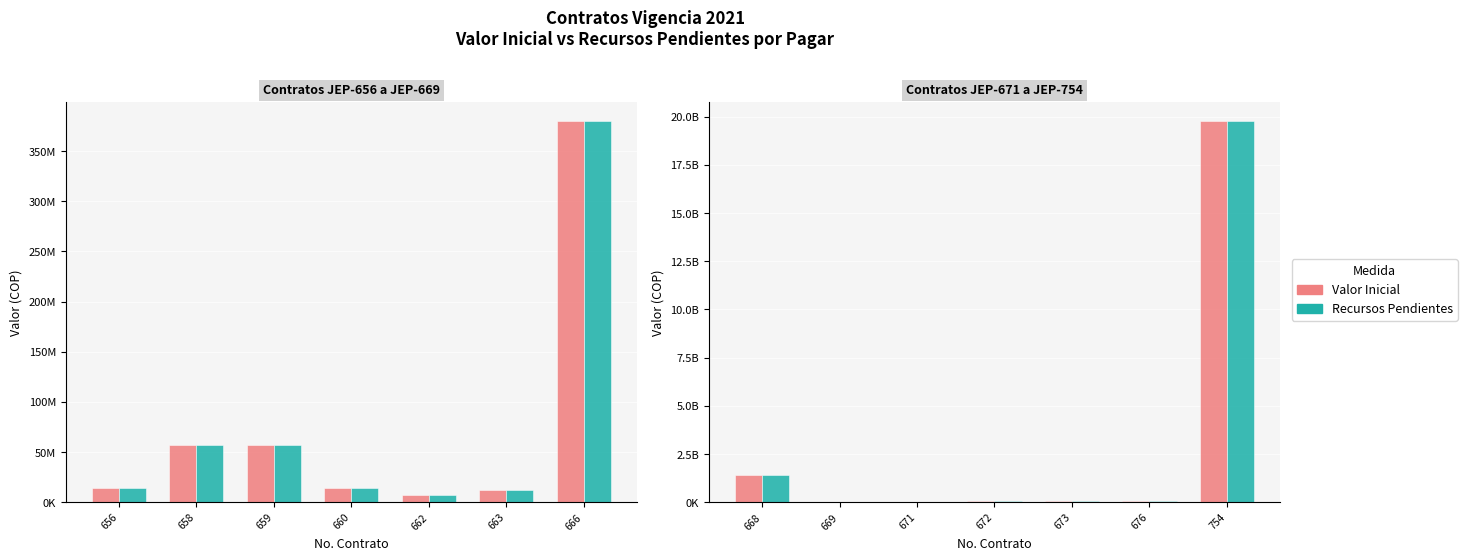

What are all the series names shown in the legend?

Valor Inicial, Recursos Pendientes